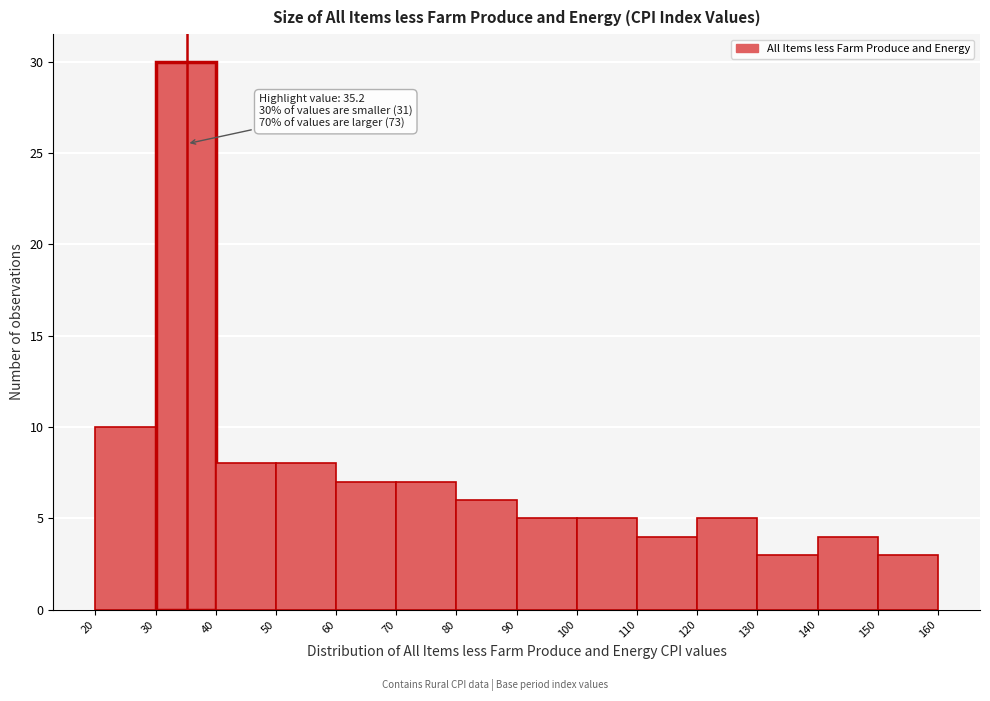

Which range on the x-axis has the tallest bar?

30 to 40